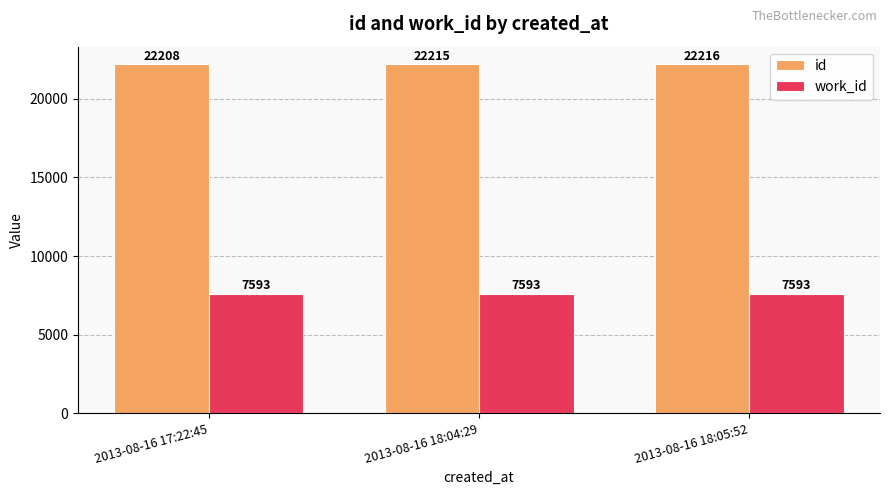

Which series has the largest total across all categories?

id